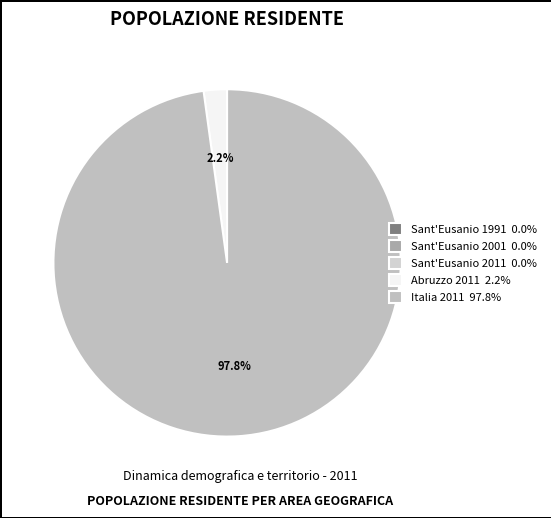

What is the ratio of the value at Italia 2011 to the value at Sant'Eusanio 1991?

23371.5